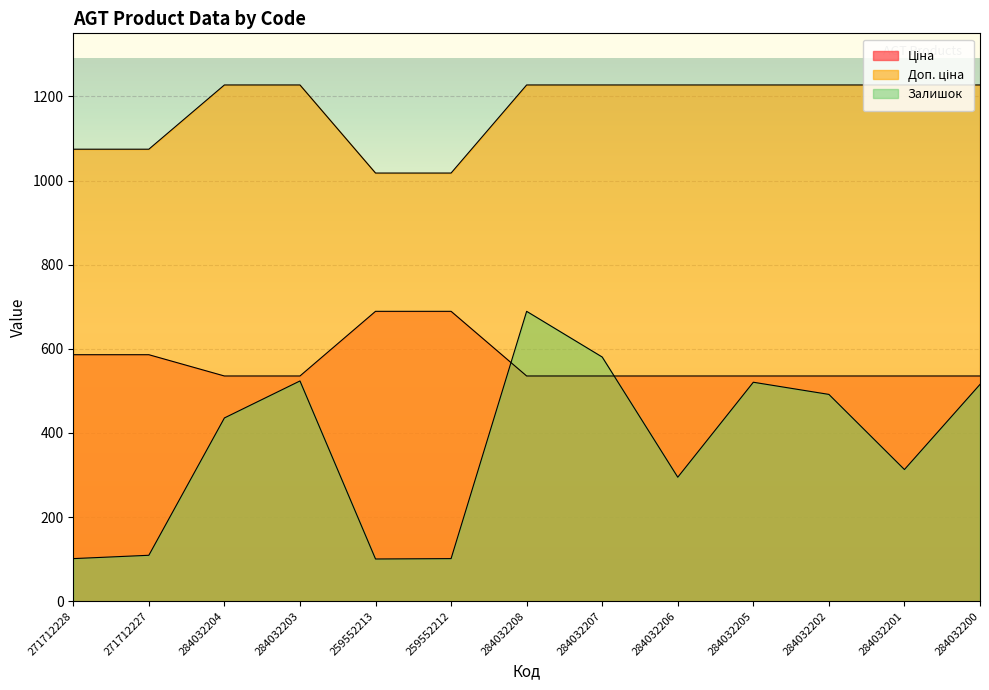

Reading right to left, extract all data points from this chart.

Ціна: 535.4	535.4	535.4	535.4	535.4	535.4	535.4	689.1	689.1	535.4	535.4	586.0	586.0
Доп. ціна: 1227.2	1227.2	1227.2	1227.2	1227.2	1227.2	1227.2	1017.8	1017.8	1227.2	1227.2	1074.5	1074.5
Залишок: 515.4	313.1	491.6	520.5	294.8	580.5	689.1	101.3	100.4	523.6	435.7	109.2	101.3